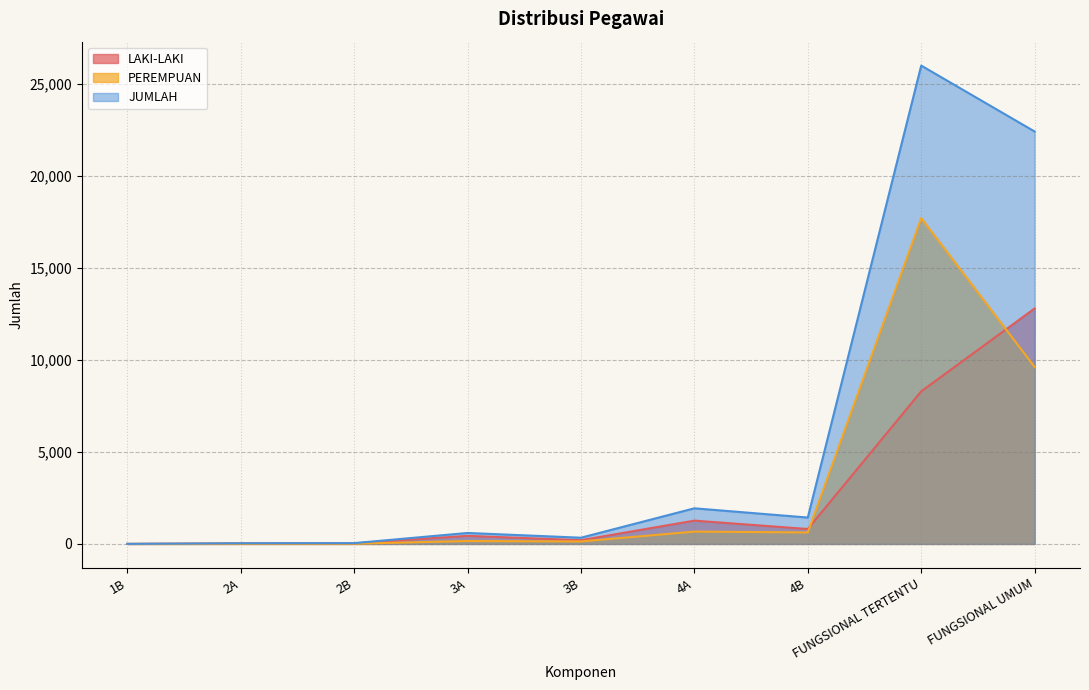

The JUMLAH series shows 11686 at FUNGSIONAL UMUM. True or false?

False